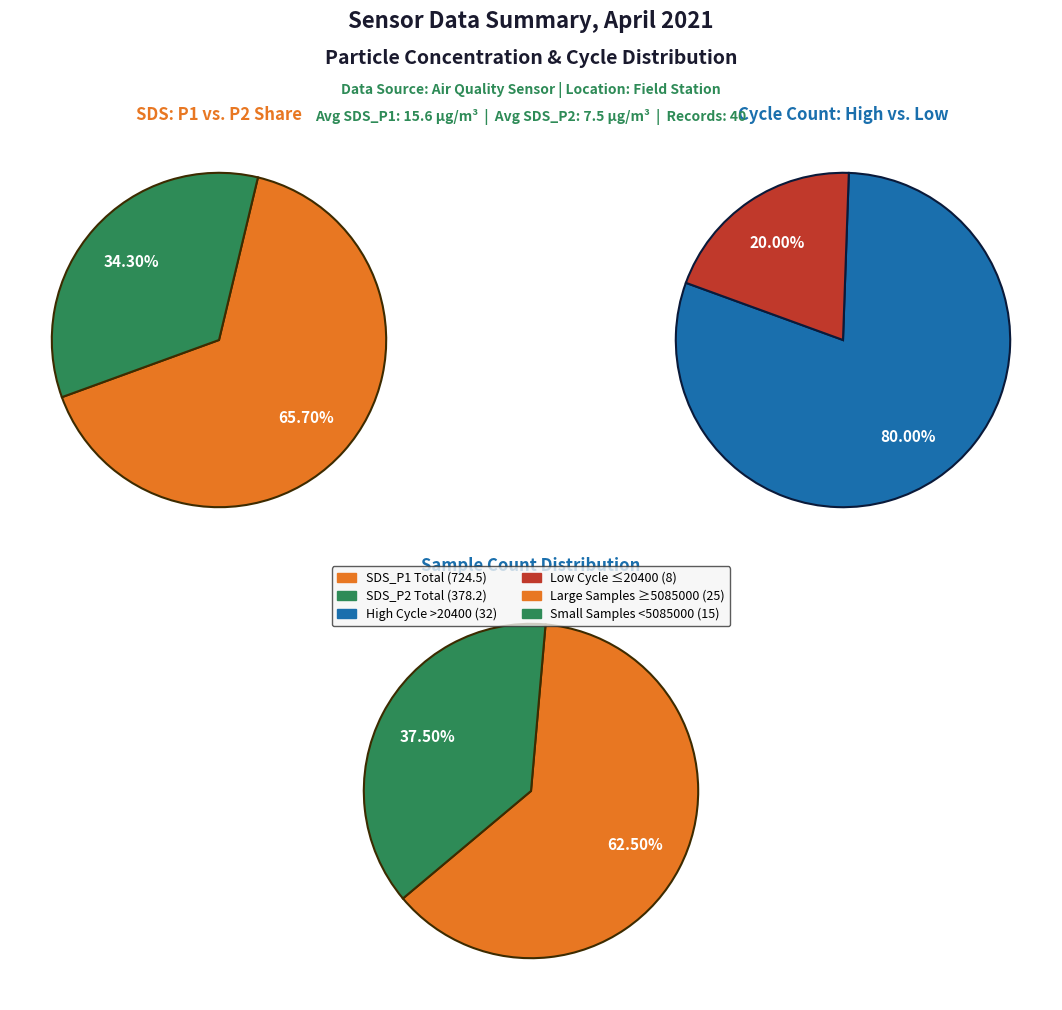

Rank the series by their average value, from lowest to highest.

SDS_P2 Mean, SDS_P1 Mean